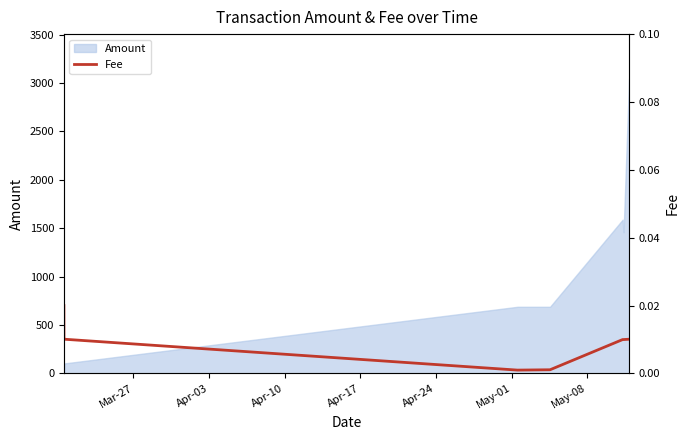

What is the maximum value for Amount?

3048.2